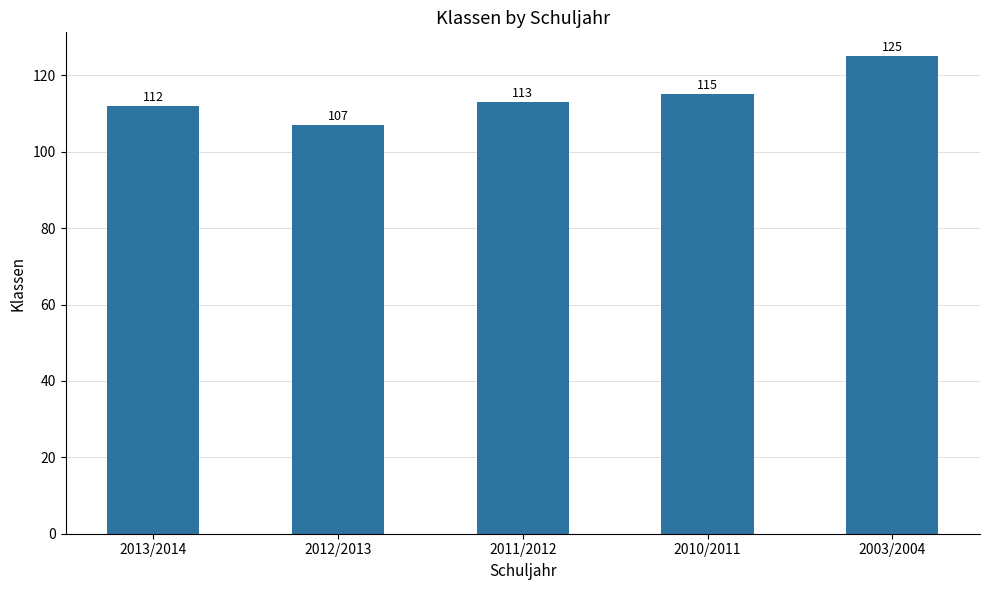

What is the change in value from 2013/2014 to 2010/2011?

+3